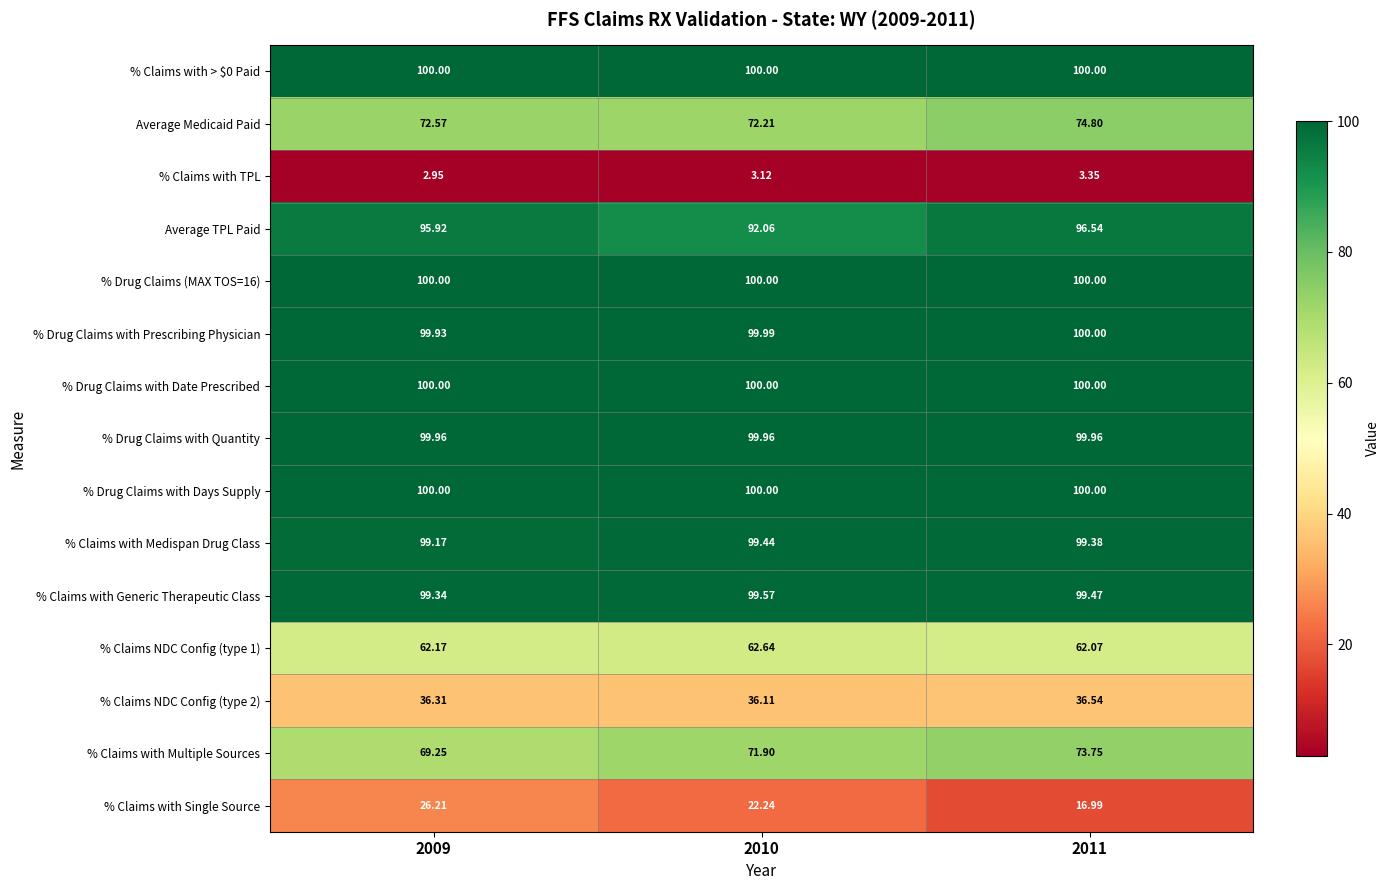

Between 2010 and 2011, which series saw the biggest shift?

% Claims with Single Source